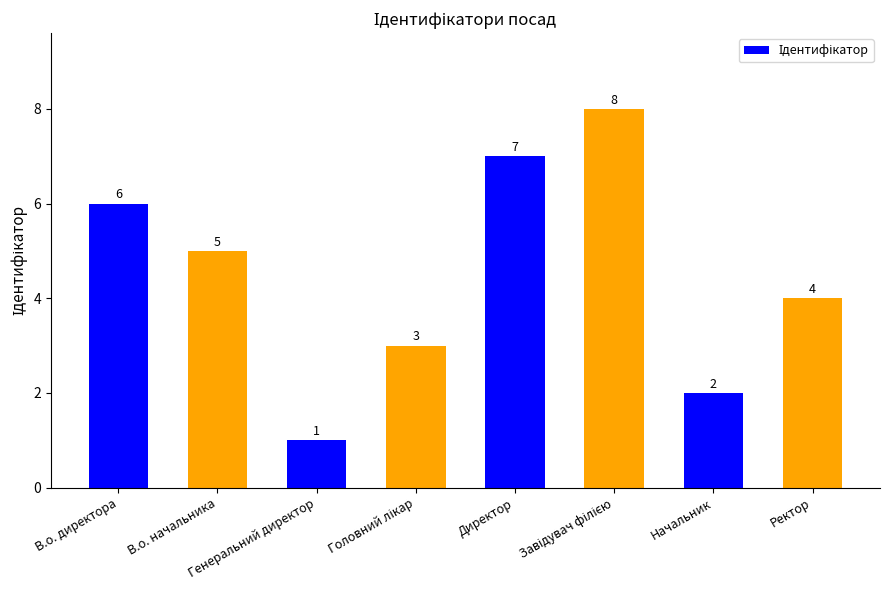

Count the values in the range 3 to 7.

5